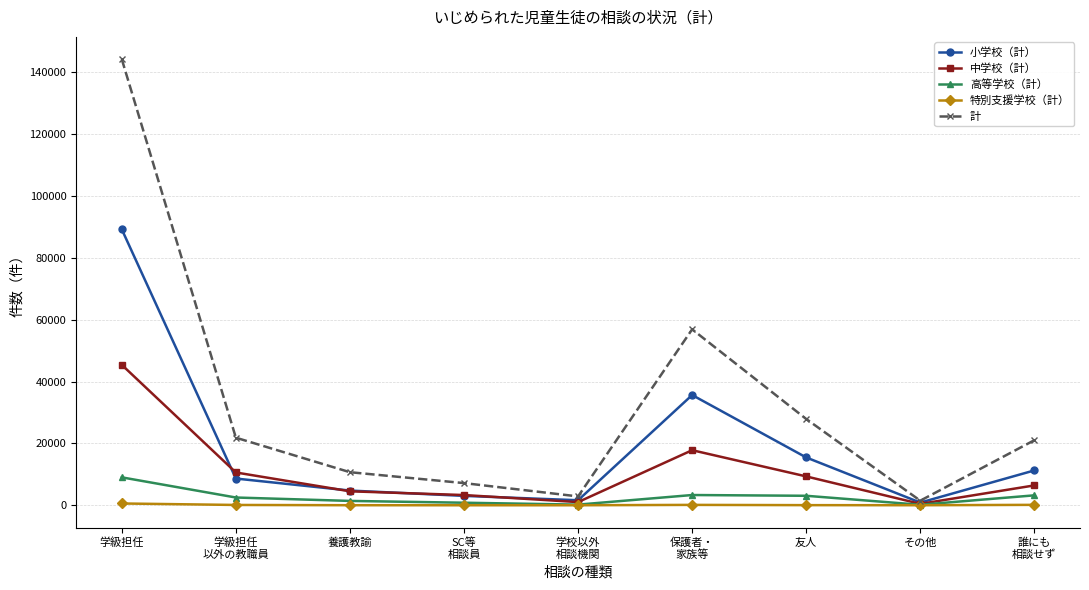

What is the sum of the 高等学校（計） values at 誰にも
相談せず and 養護教諭?

4617